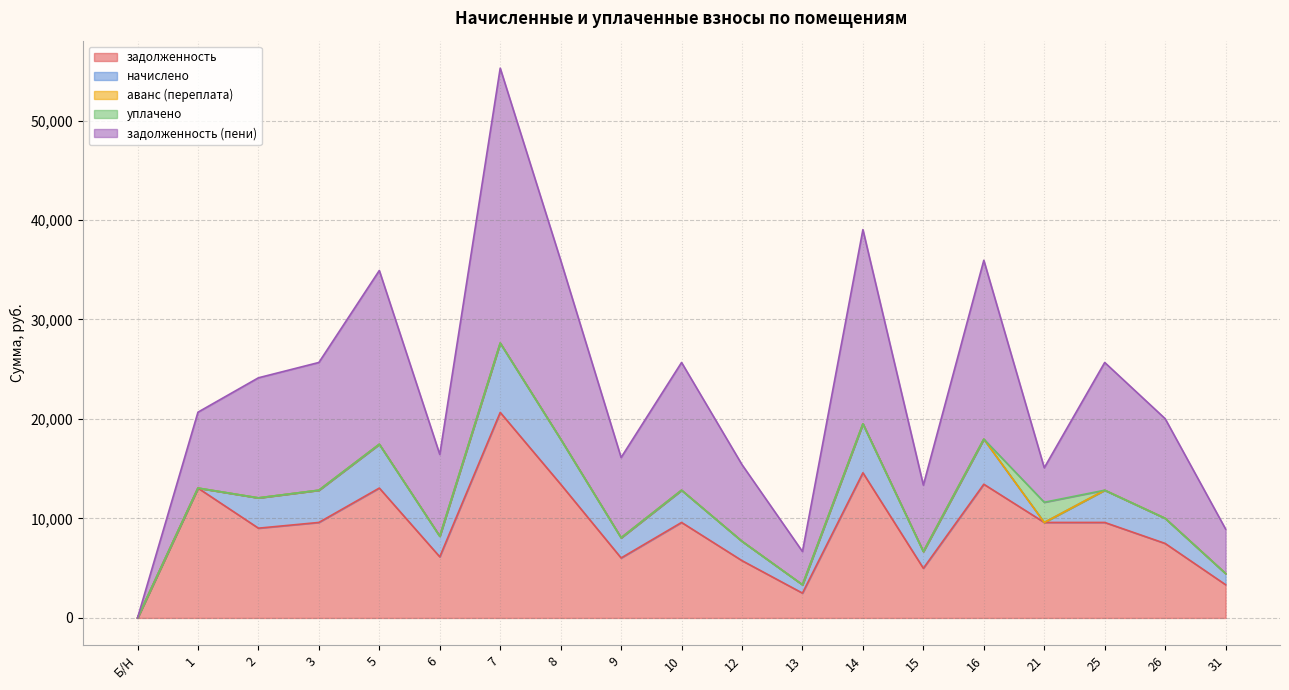

At which category does the chart reach its peak across all series?

7